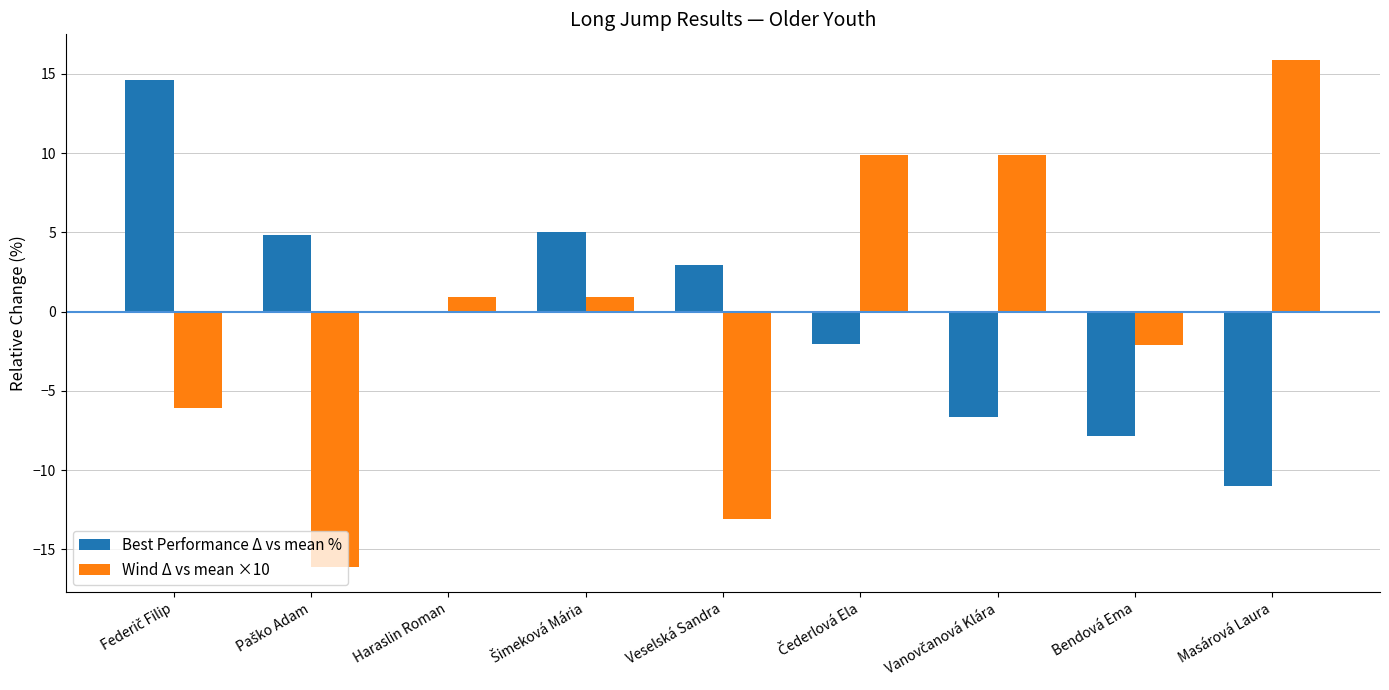

Which label corresponds to the largest value in the chart?

Masárová Laura